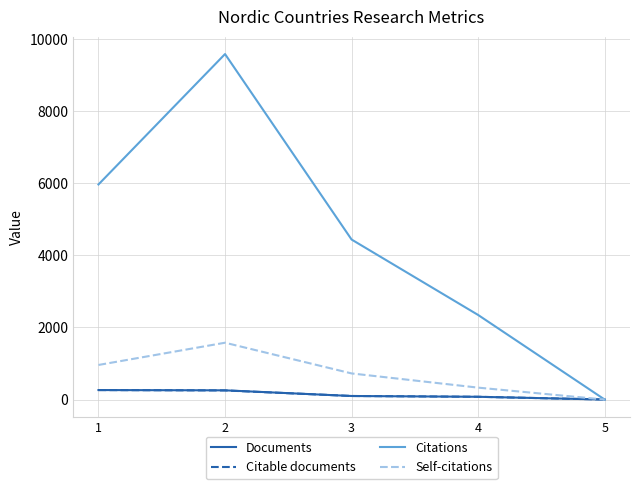

What is the spread (max minus min) of values at 1?

5705